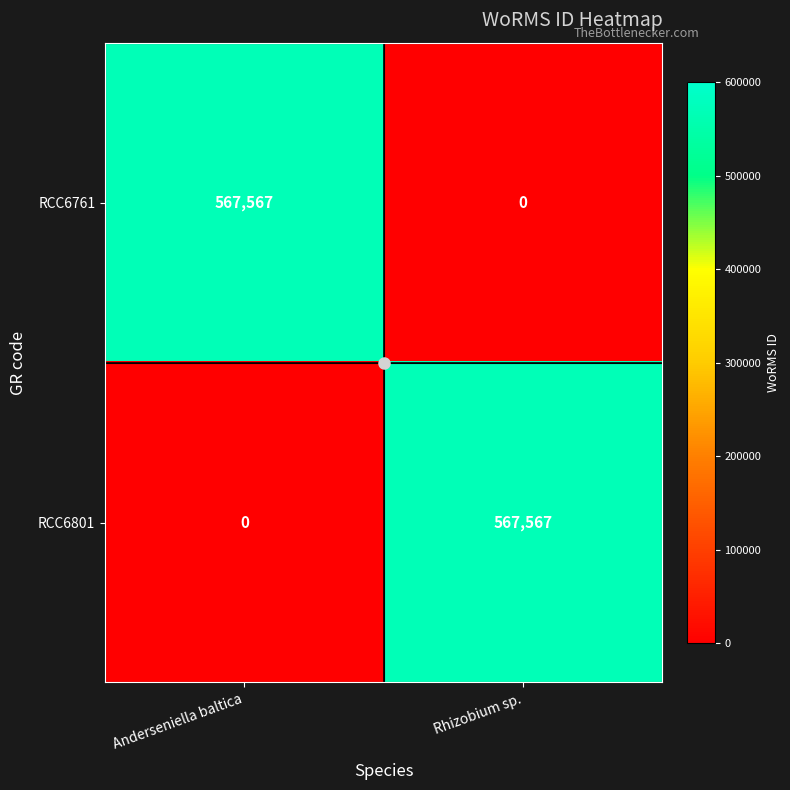

The value of RCC6801 at Rhizobium sp. is 567567. True or false?

True